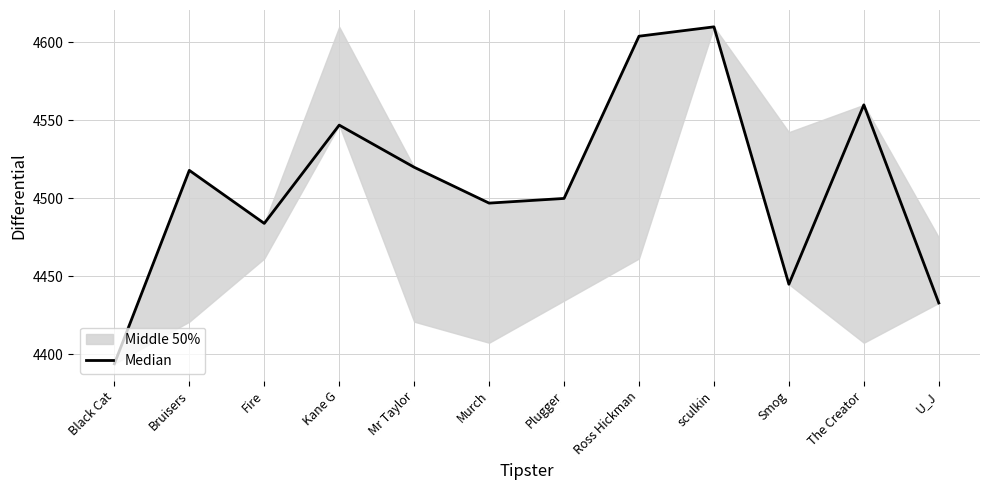

Which category has the highest value across all series?

sculkin